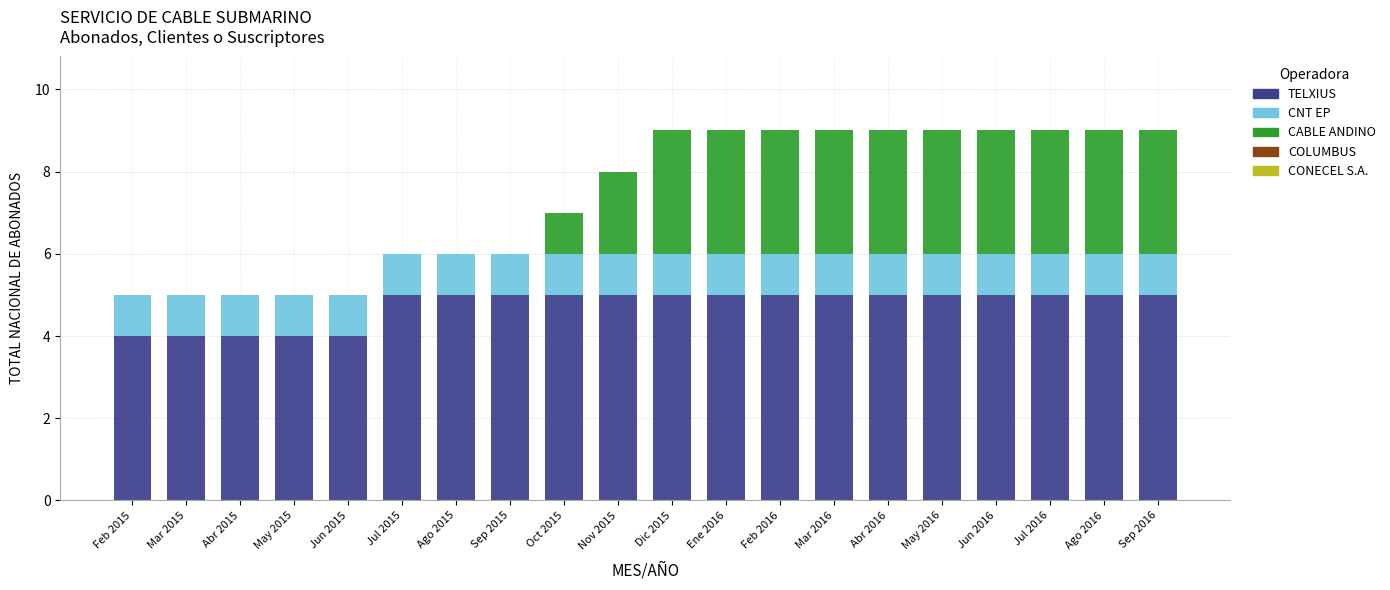

Is it true that TELXIUS equals 2 at May 2015?

False